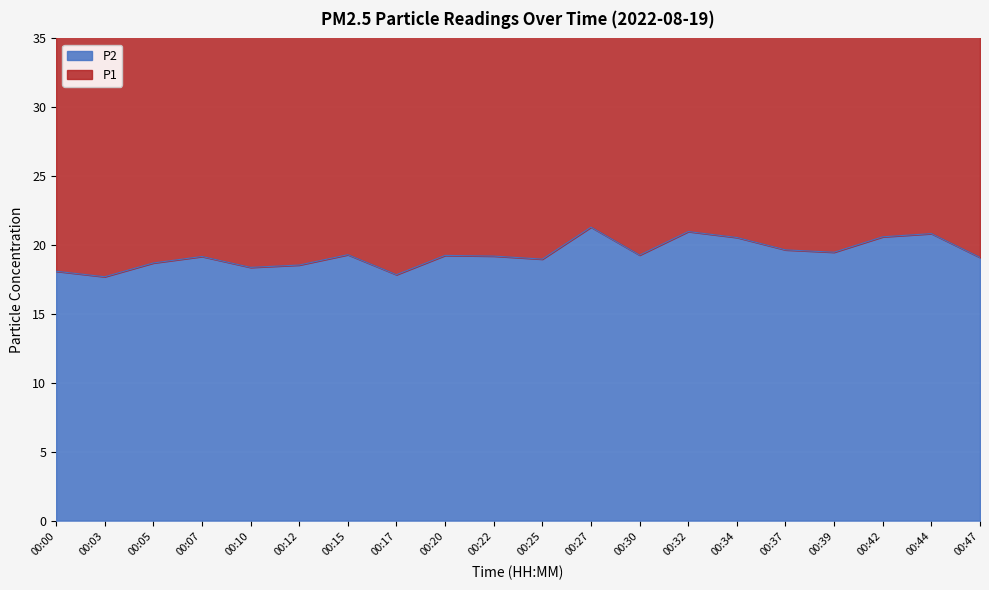

Reading right to left, list all the values displayed in this chart.

P1: 00:47=40.1	00:44=43.7	00:42=43.0	00:39=41.0	00:37=41.5	00:34=43.1	00:32=44.0	00:30=40.2	00:27=45.1	00:25=39.8	00:22=40.1	00:20=40.5	00:17=37.8	00:15=40.3	00:12=38.8	00:10=38.5	00:07=40.2	00:05=39.0	00:03=37.1	00:00=37.8
P2: 00:47=19.1	00:44=20.8	00:42=20.6	00:39=19.5	00:37=19.6	00:34=20.6	00:32=21.0	00:30=19.3	00:27=21.3	00:25=19.0	00:22=19.2	00:20=19.2	00:17=17.9	00:15=19.3	00:12=18.6	00:10=18.4	00:07=19.2	00:05=18.7	00:03=17.7	00:00=18.1